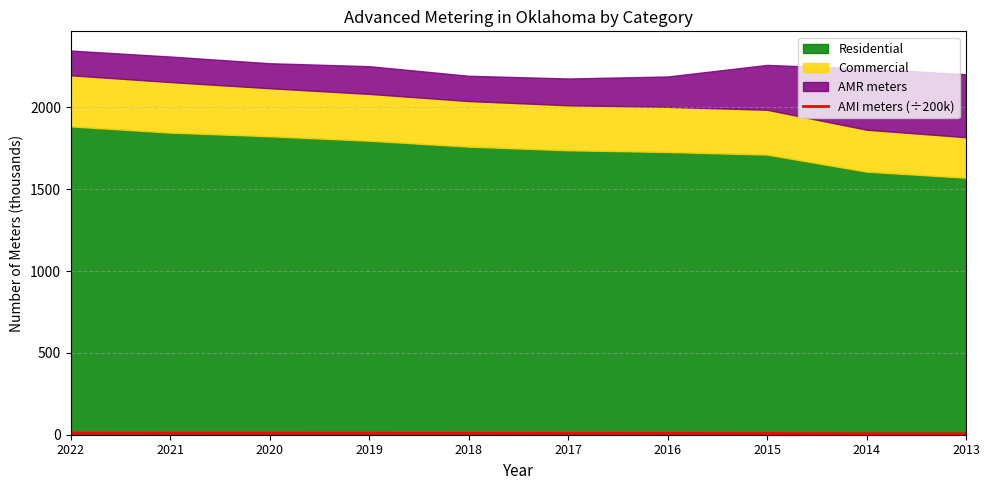

True or false: the data has more than 0 interior local peaks.

False